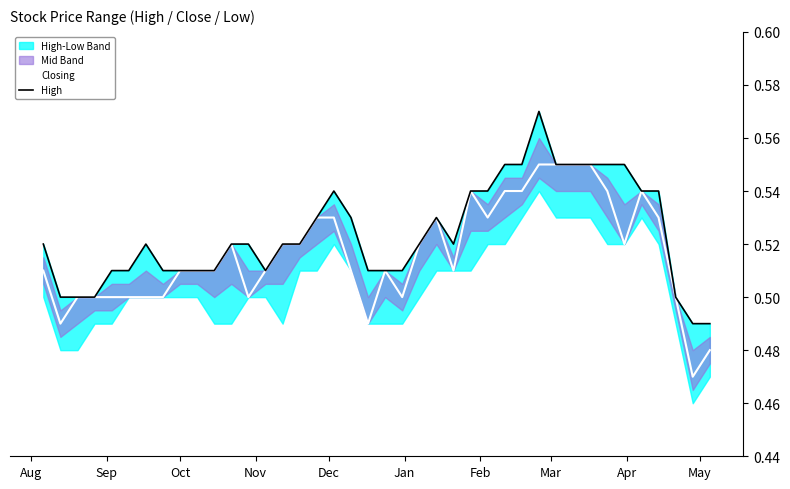

What is the sum of all High values?

20.9